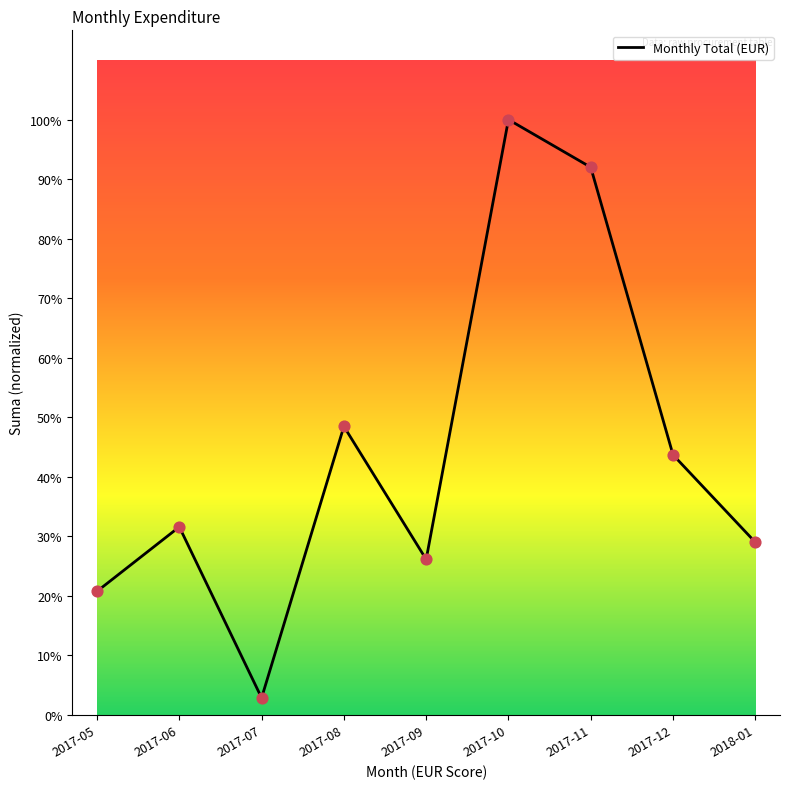

Between 2017-07 and 2017-08, which is larger?

2017-08